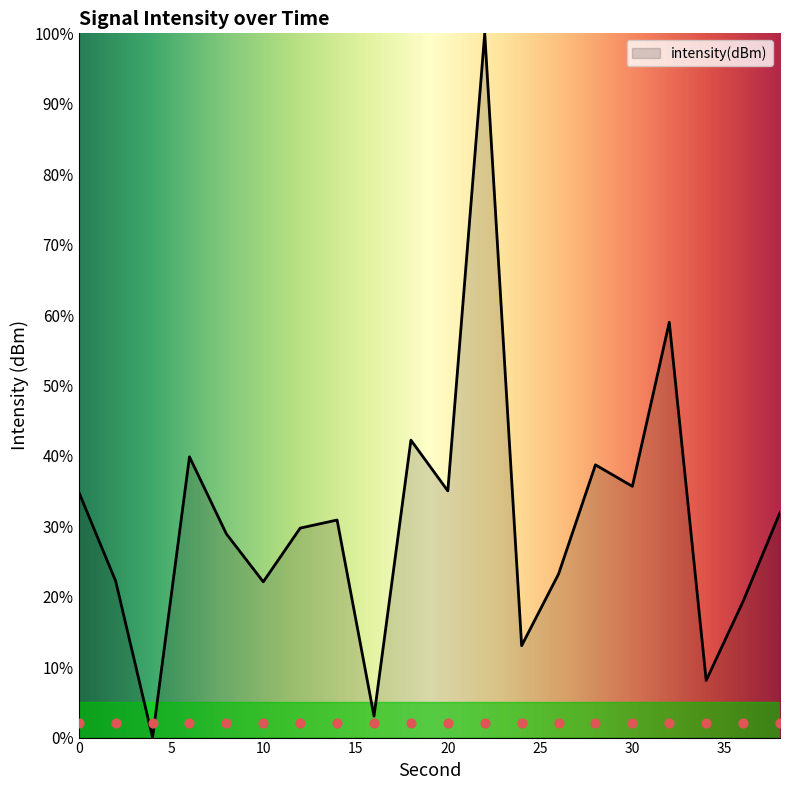

What is the change in value from 30 to 36?

-16.3